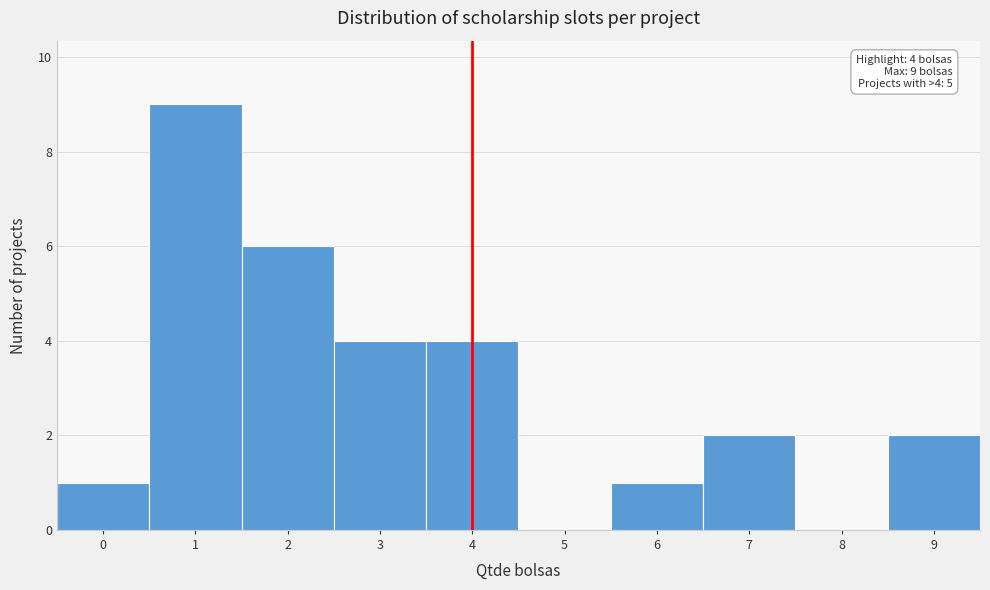

Which range on the x-axis has the tallest bar?

0.5 to 1.5